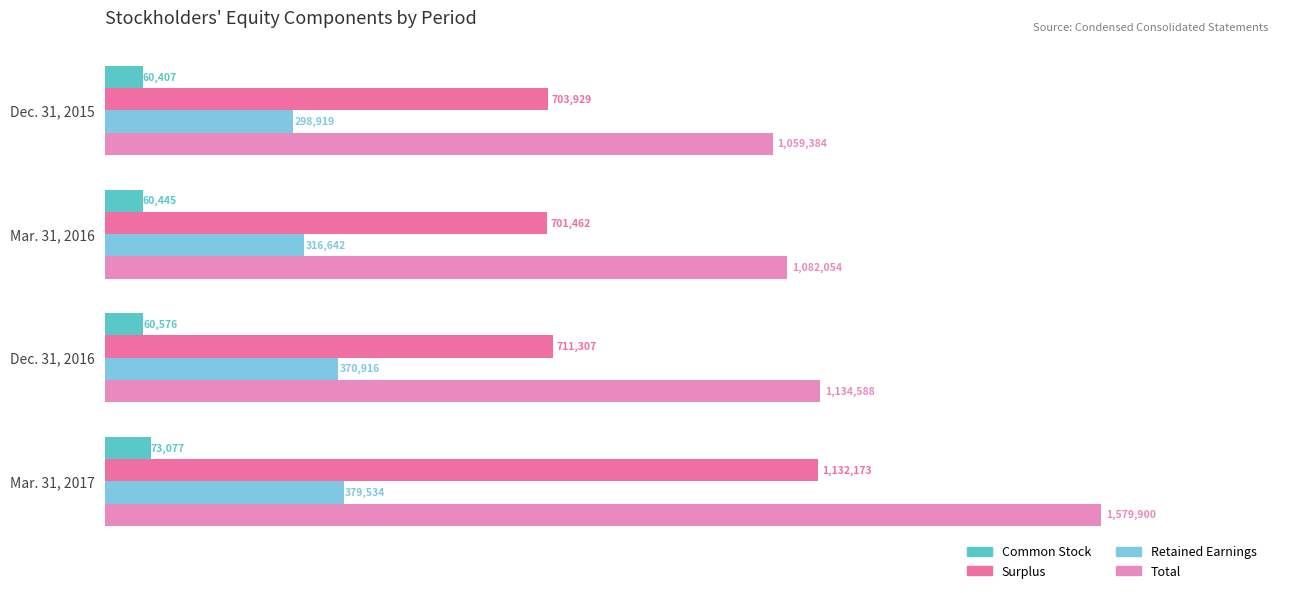

Which category has the highest value in the Surplus series?

Mar. 31, 2017